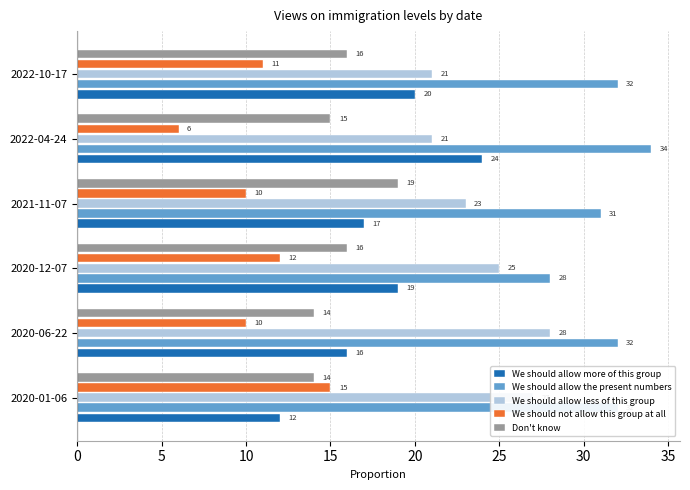

At 2020-06-22, list the series in order from smallest to largest.

We should not allow this group at all, Don't know, We should allow more of this group, We should allow less of this group, We should allow the present numbers